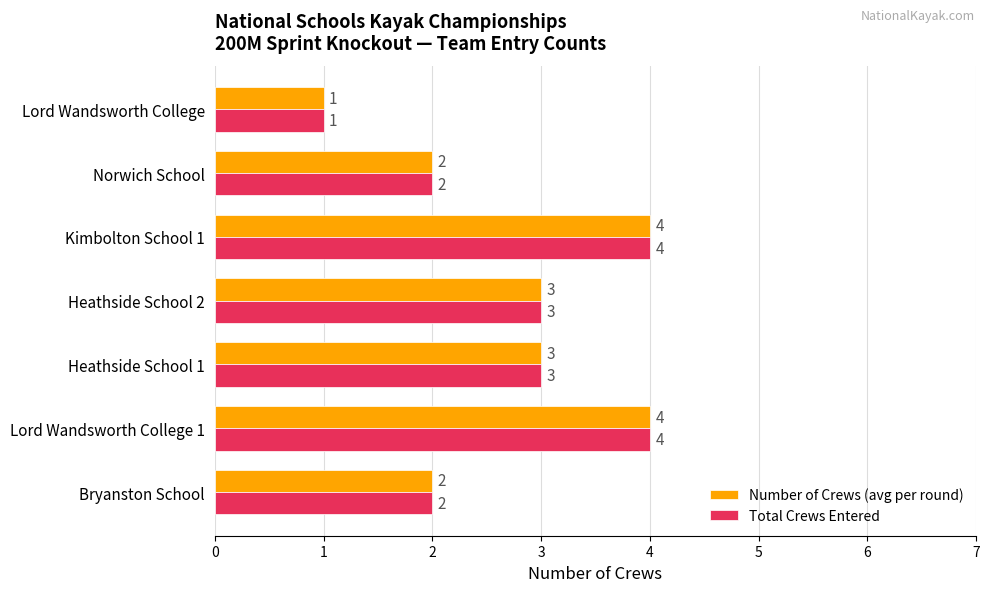

What is the total value across all series at Heathside School 2?

6